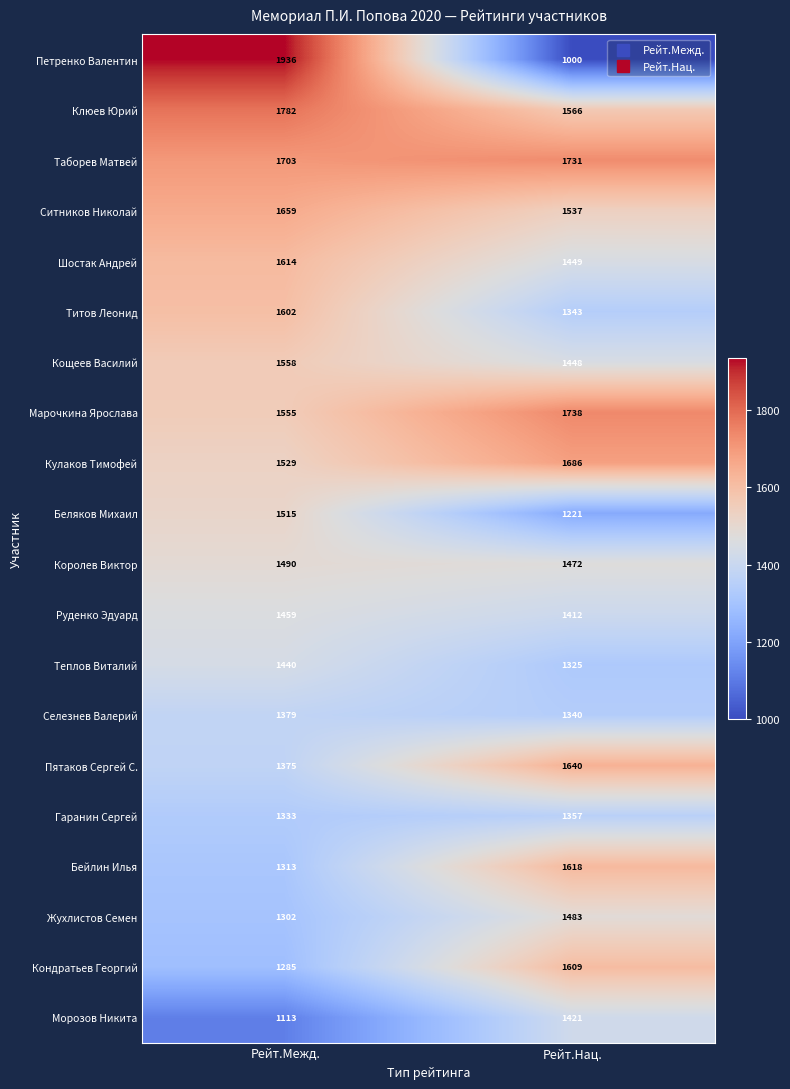

What is the sum of the Пятаков Сергей С. values at Рейт.Межд. and Рейт.Нац.?

3015